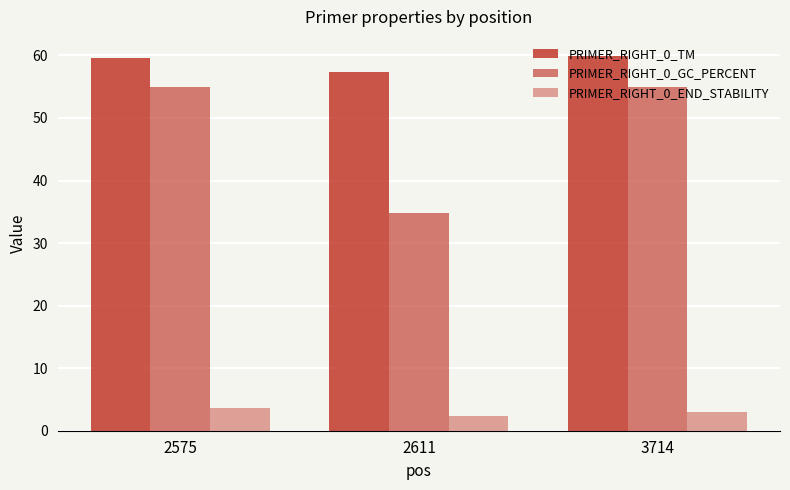

What is the spread (max minus min) of values at 3714?

57.0